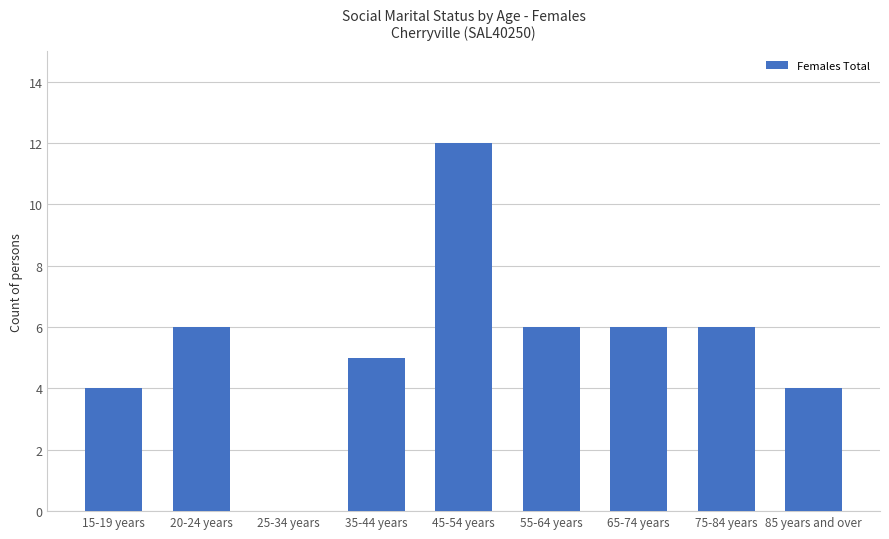

Does the chart contain stacked bars?

No